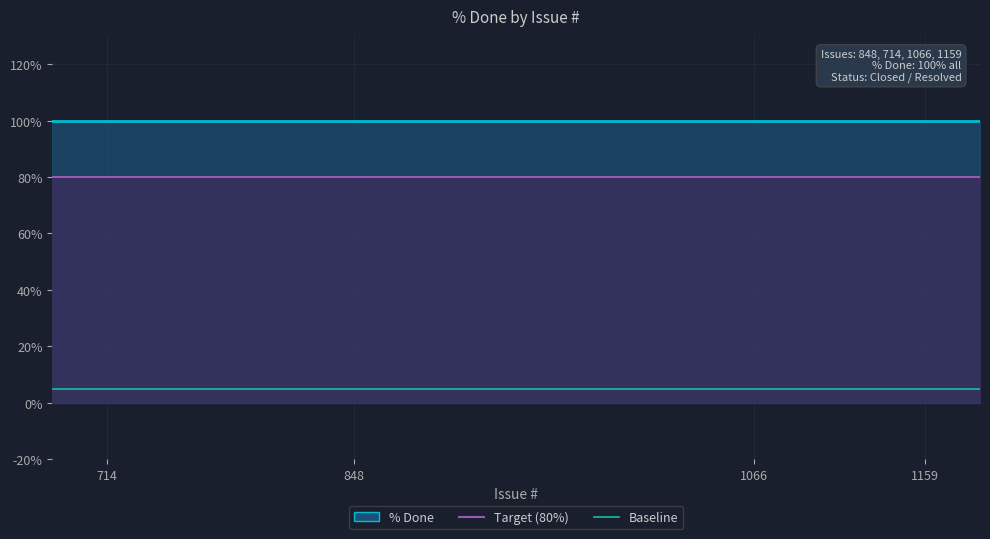

At which category is the sum across all series the highest?

714